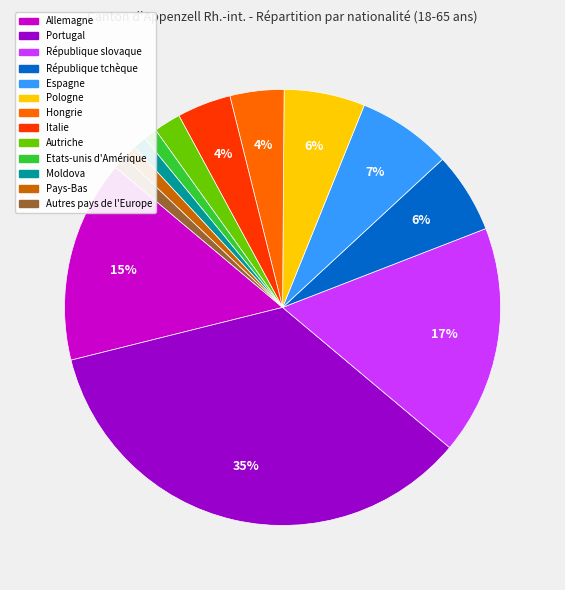

True or false: Pays-Bas accounts for 10% of the total.

False